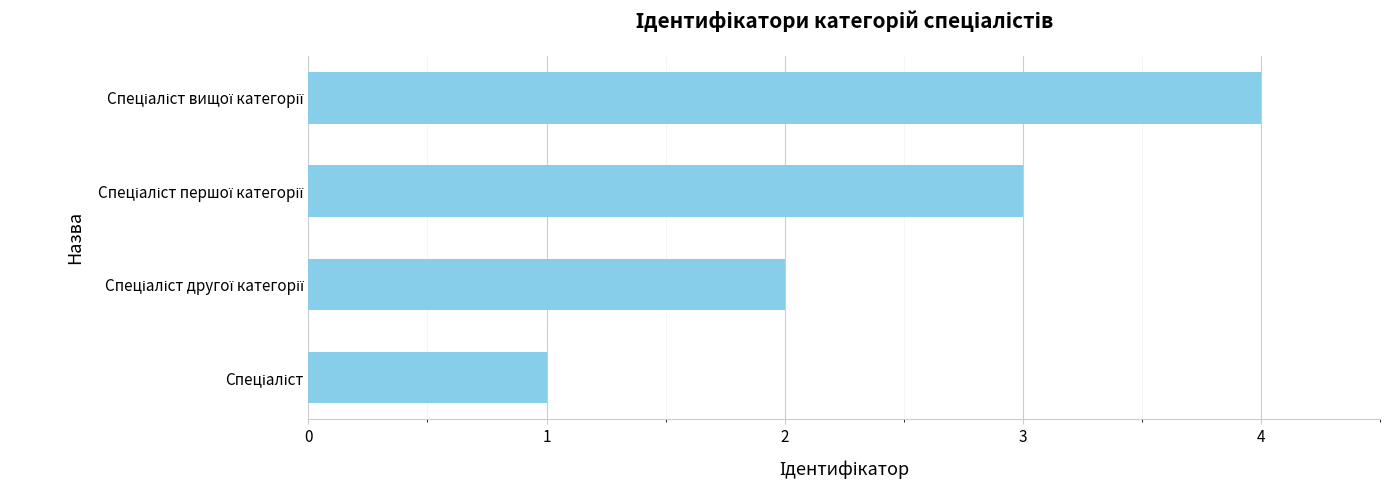

What is the sum of all values?

10